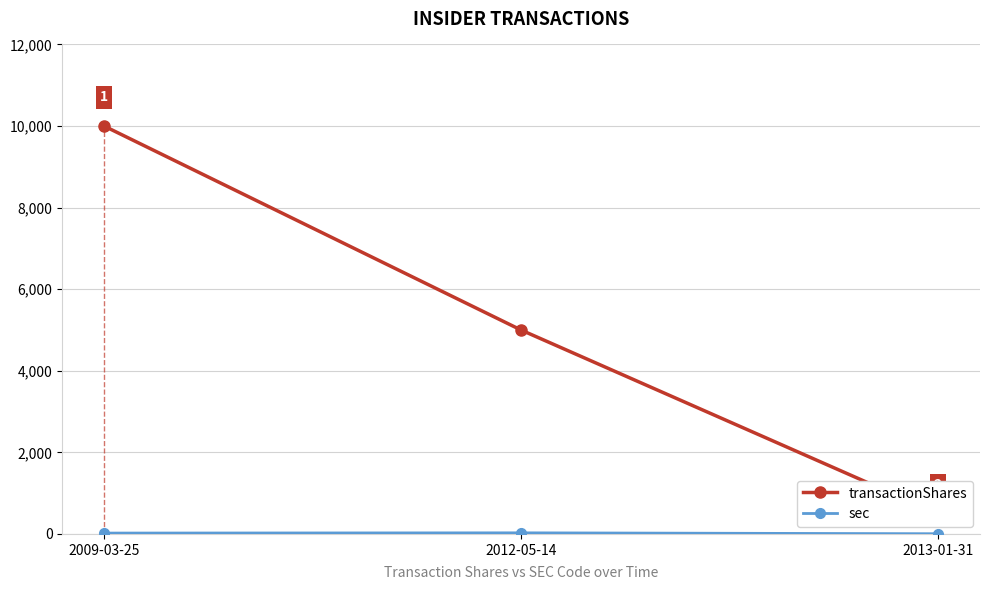

True or false: transactionShares has a value of 10000 at 2009-03-25.

True